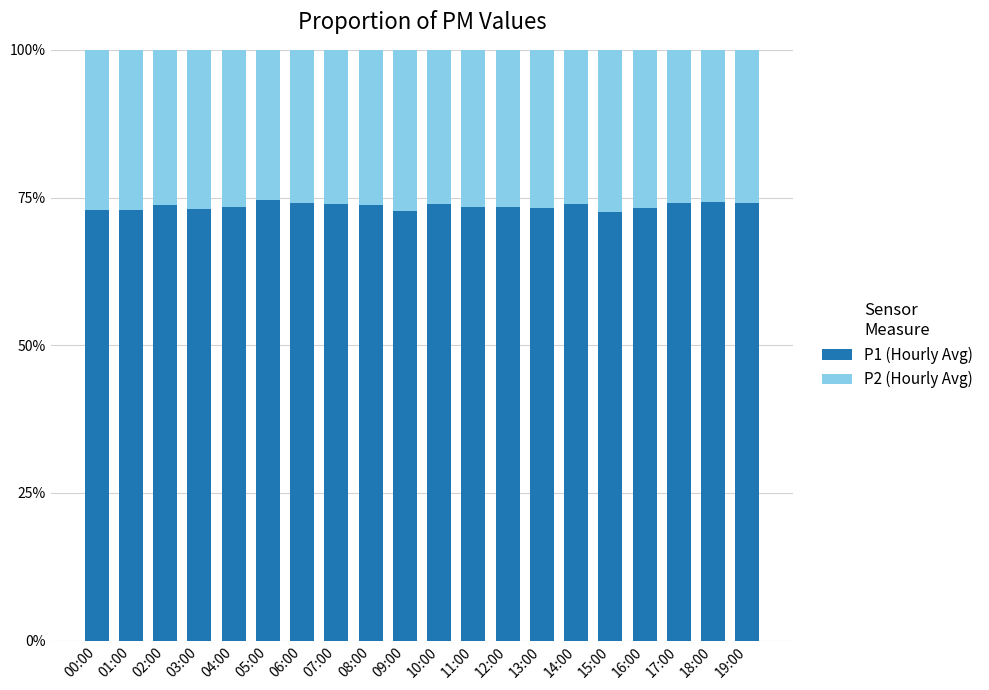

What is the lowest value of the P1 (Hourly Avg) series?

72.6